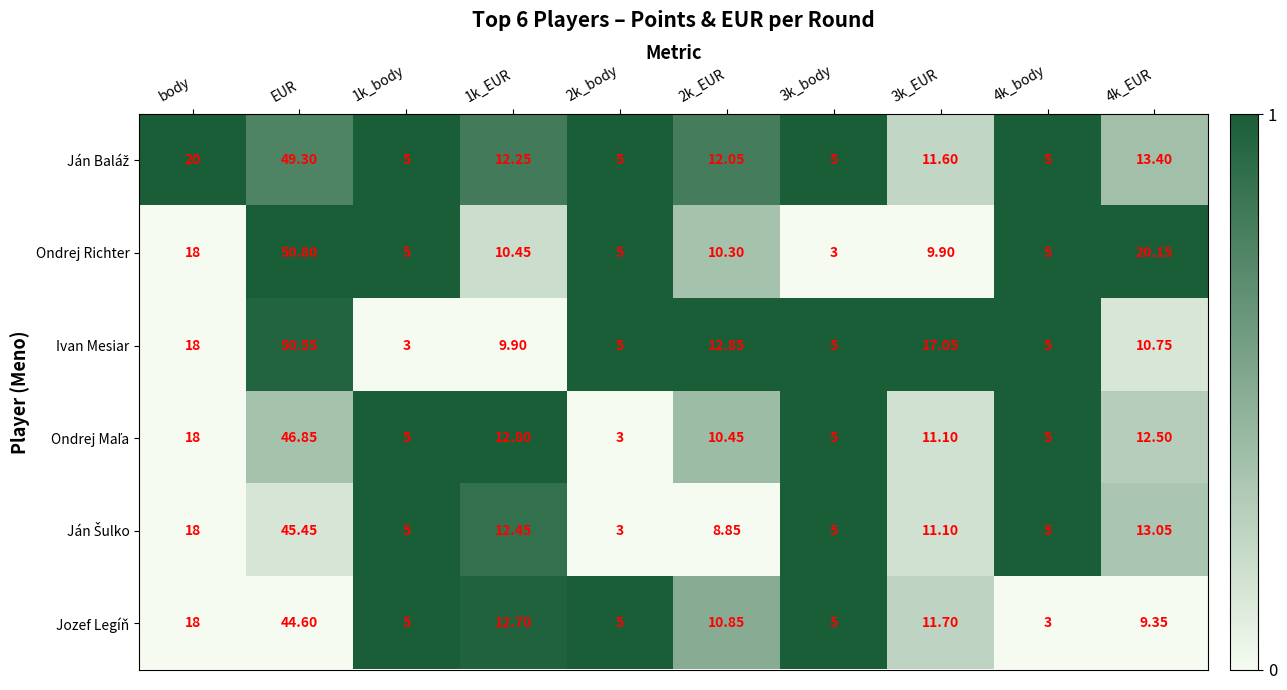

What is the difference between the highest and lowest values at 4k_body?

2.0